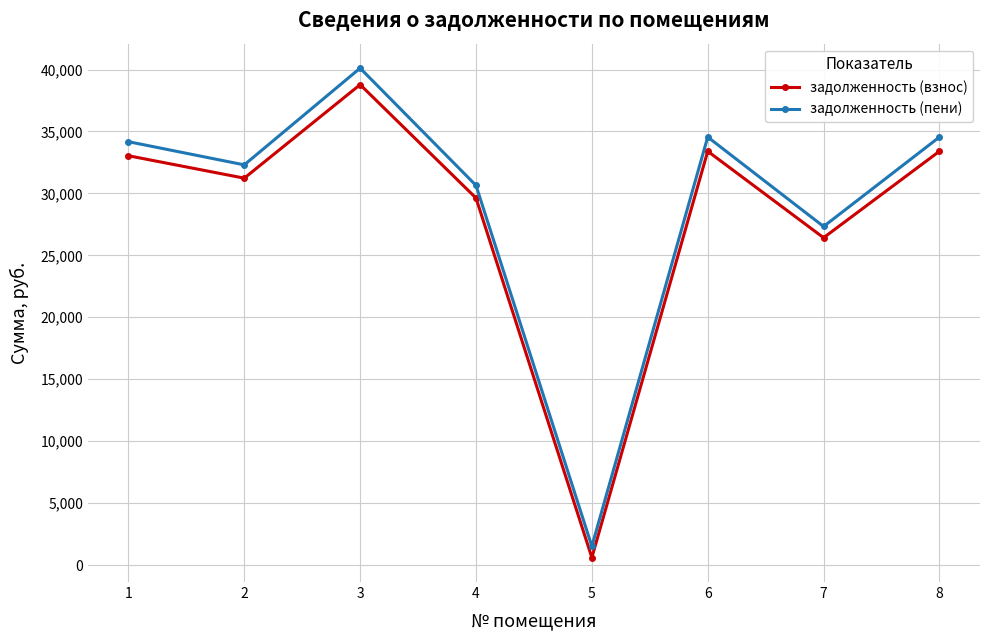

What is the value of the задолженность (взнос) point at the 5th from the left?

605.0